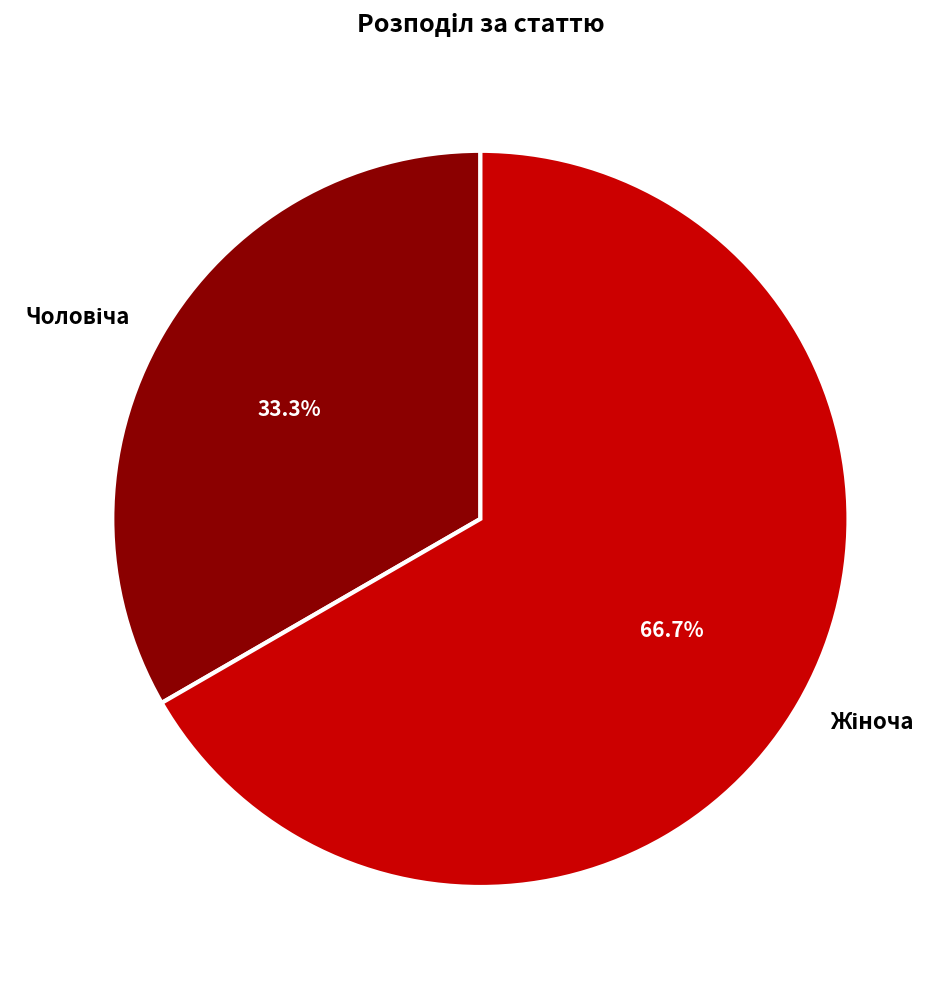

Does any single category account for the majority?

Yes